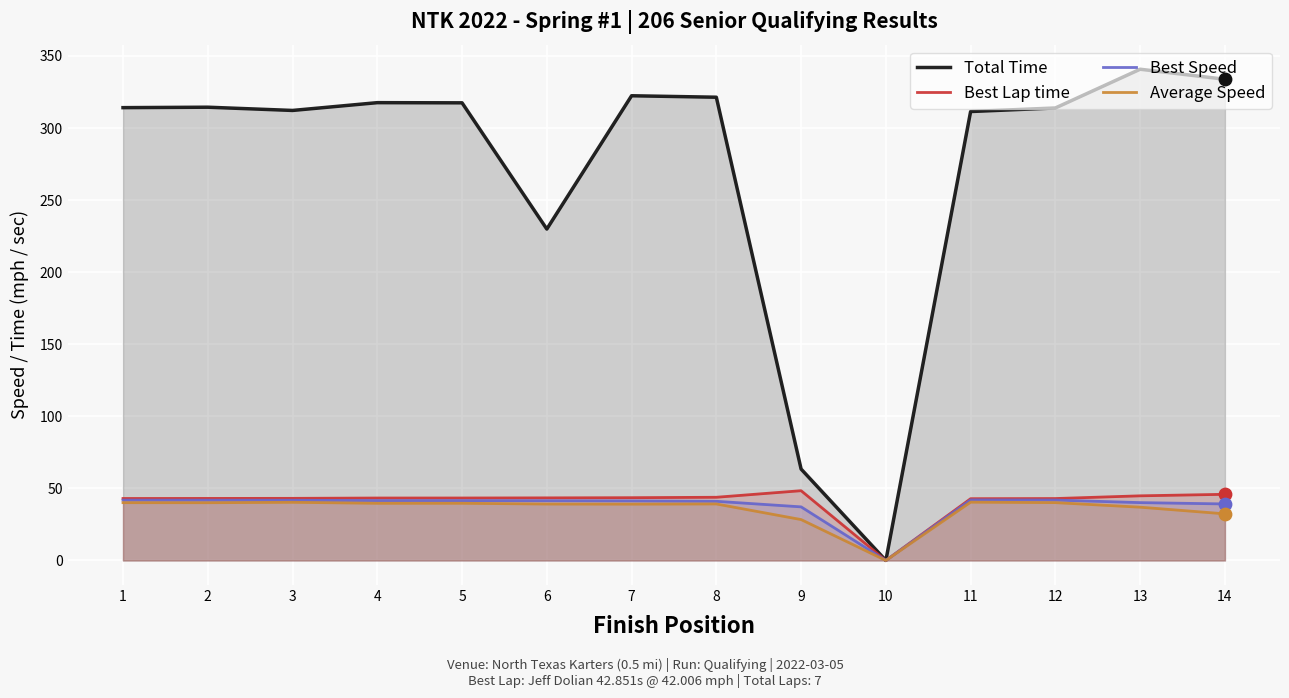

At which category is the sum across all series the highest?

13